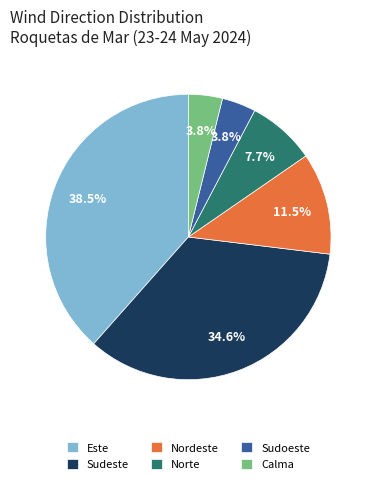

What percentage is the Sudoeste slice, to the nearest percent?

4%